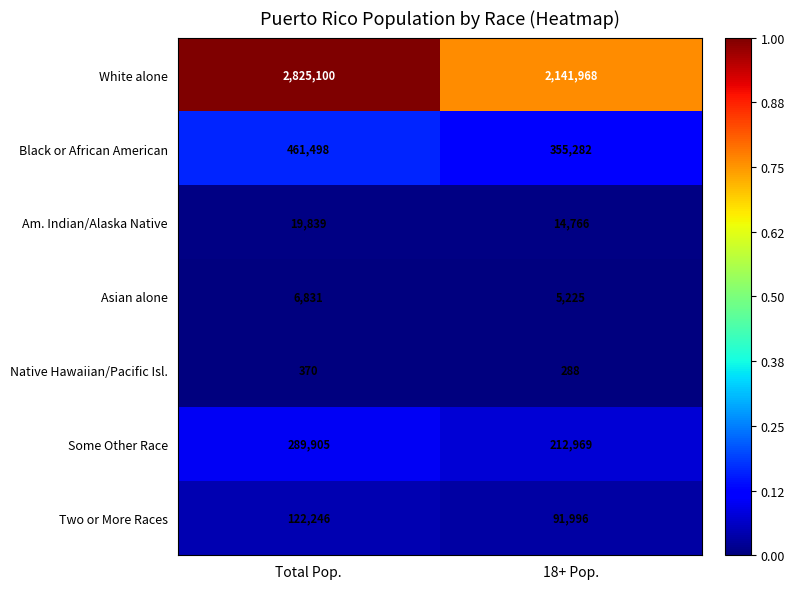

How many distinct data groups are displayed?

7